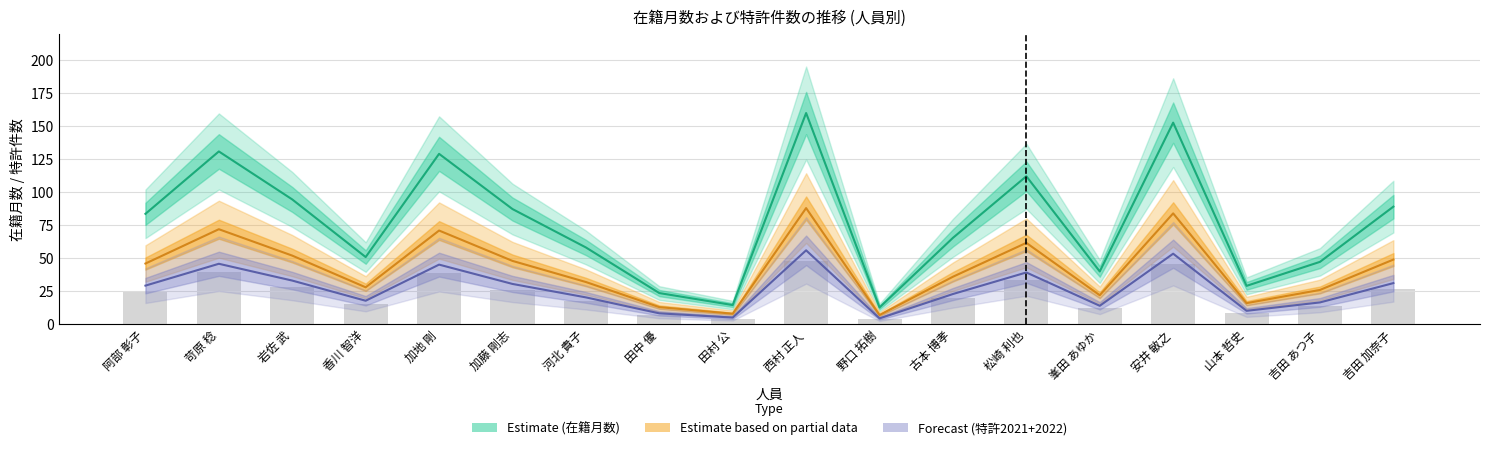

Which has a higher value, 河北 貴子 or 安井 敏之?

安井 敏之